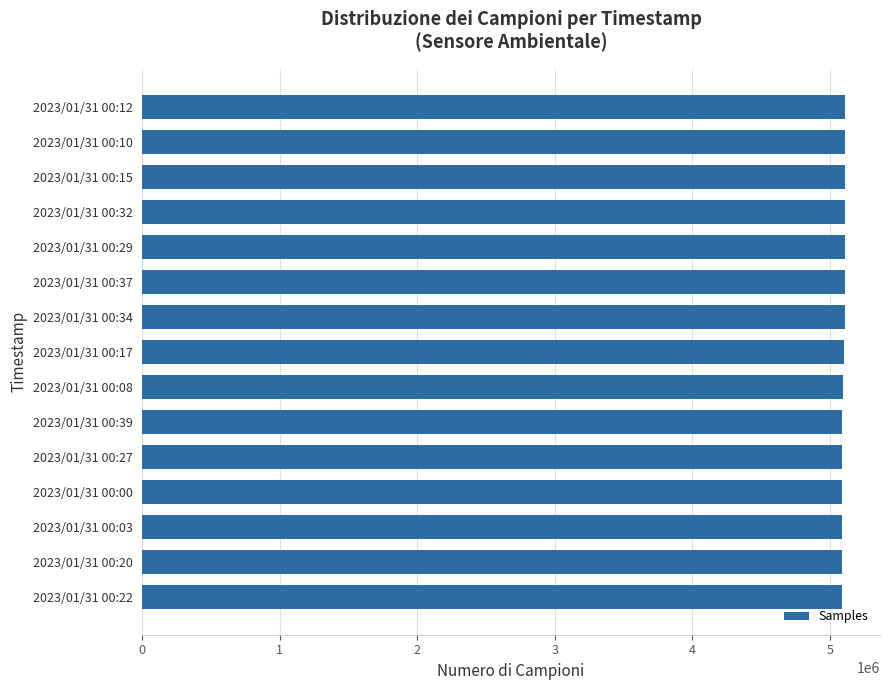

What is the difference between the maximum and second lowest values?

20525